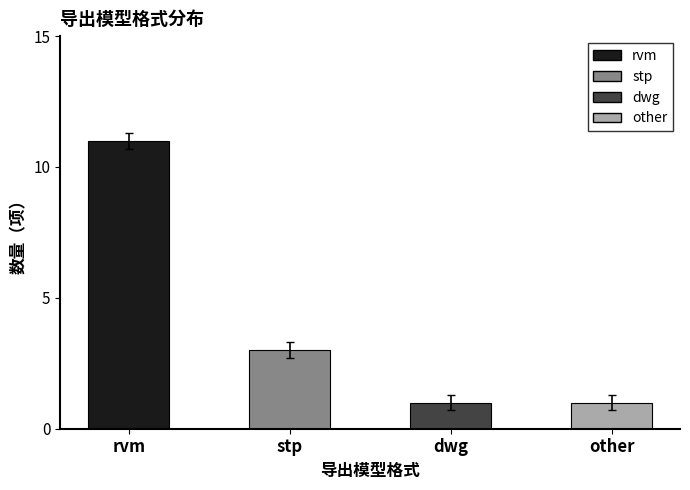

What is the minimum value shown in the chart?

1